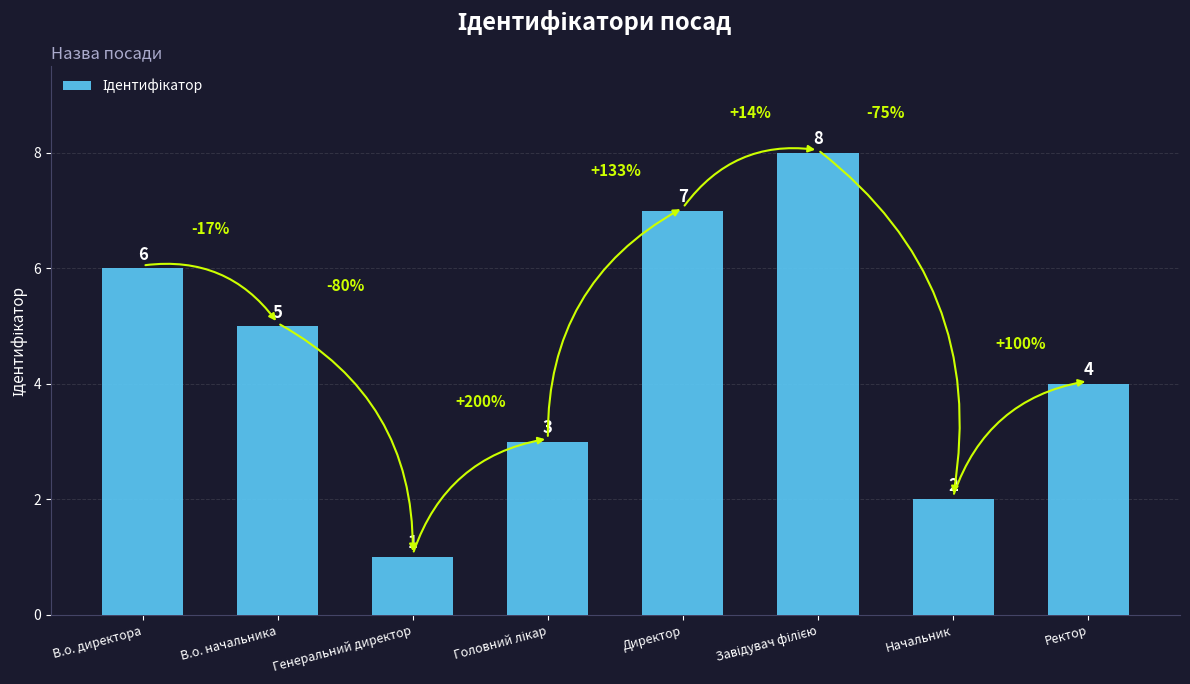

How many data points does each series have?

8